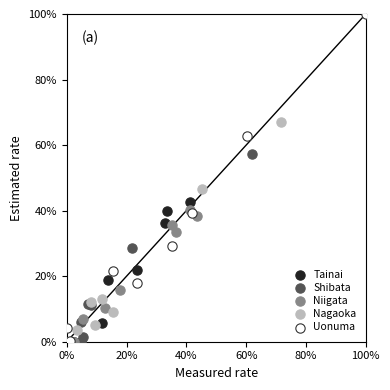

What are all the series names shown in the legend?

Tainai, Shibata, Niigata, Nagaoka, Uonuma